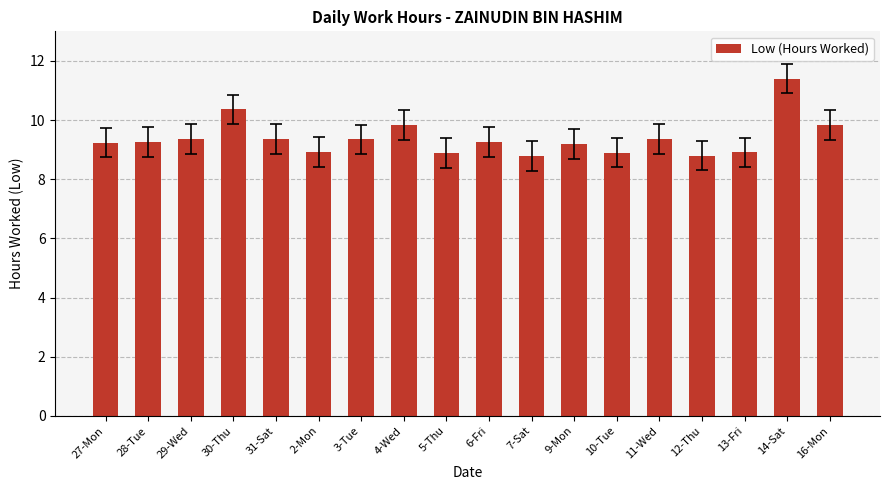

Count the number of values greater than 9.

12